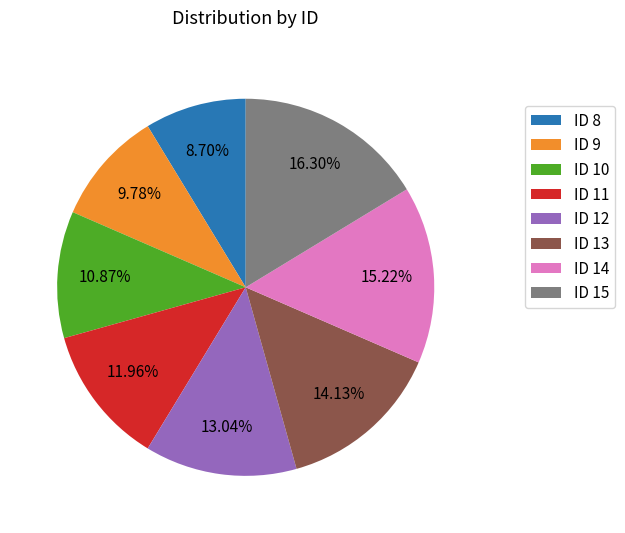

The ID 14 slice represents 1% of the pie. True or false?

False